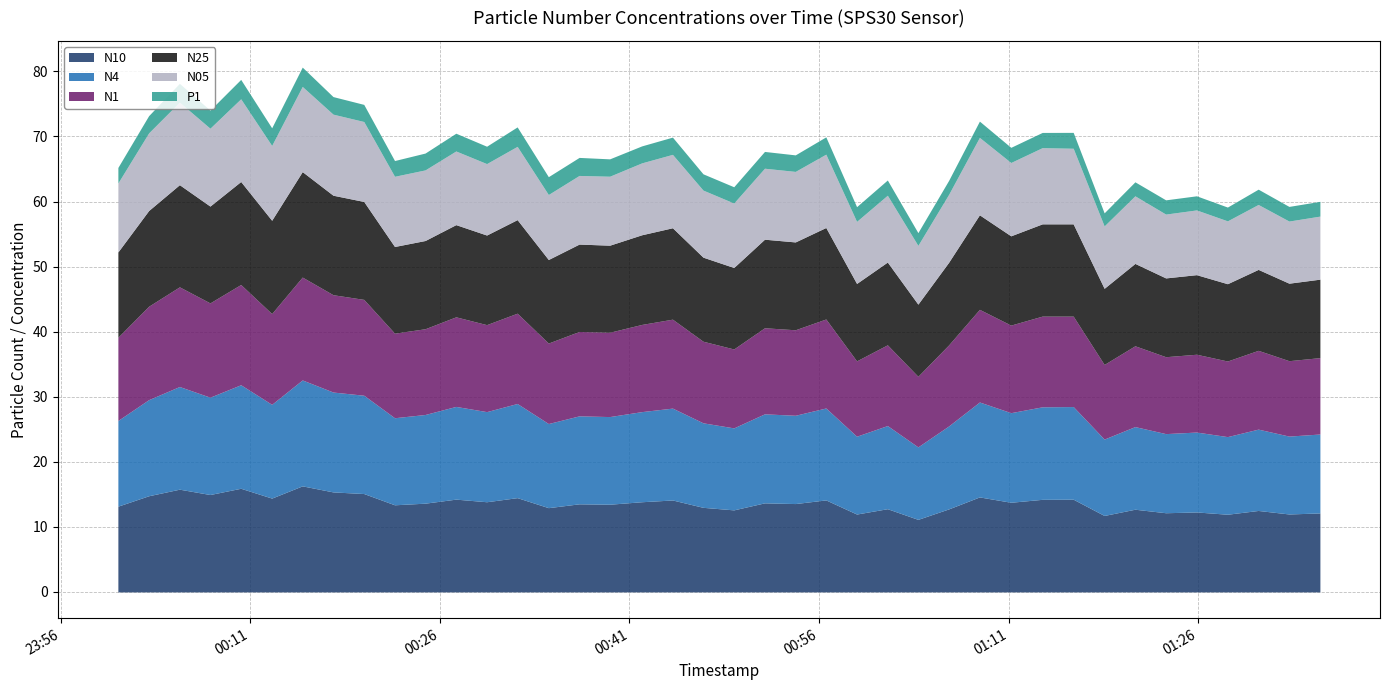

The N25 series shows 8.6 at 2023-01-16T00:46:49. True or false?

False